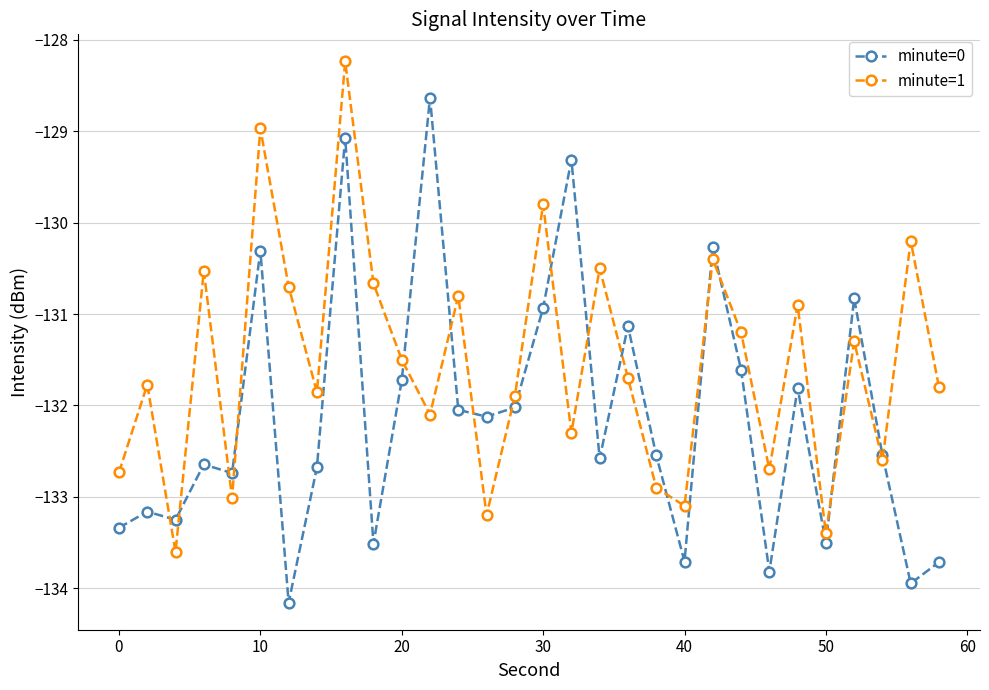

What is the value of the minute=1 point at the 11th from the left?

-131.5